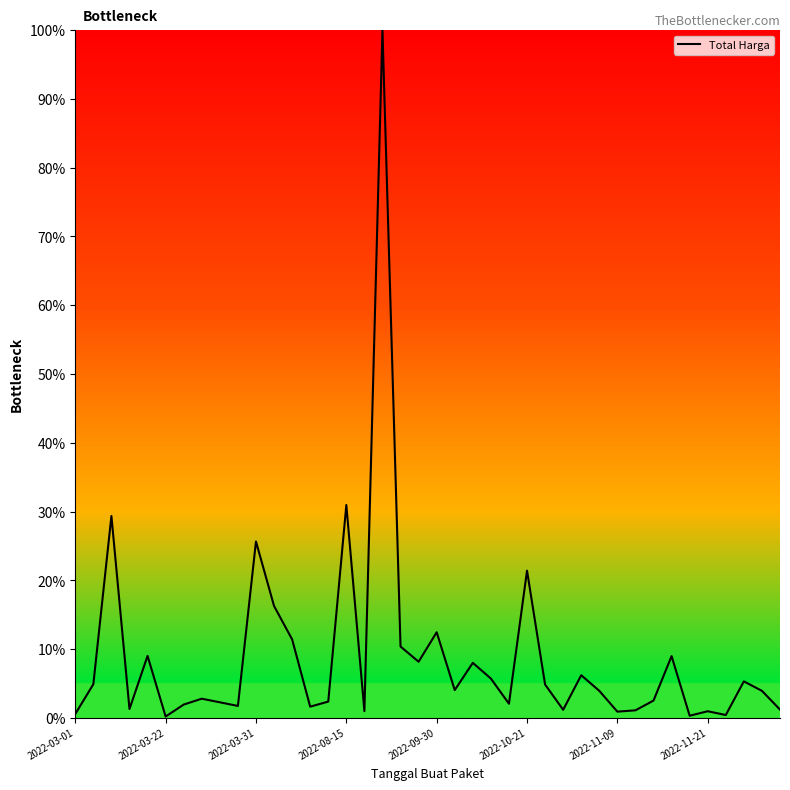

What is the maximum value shown in the chart?

100.0